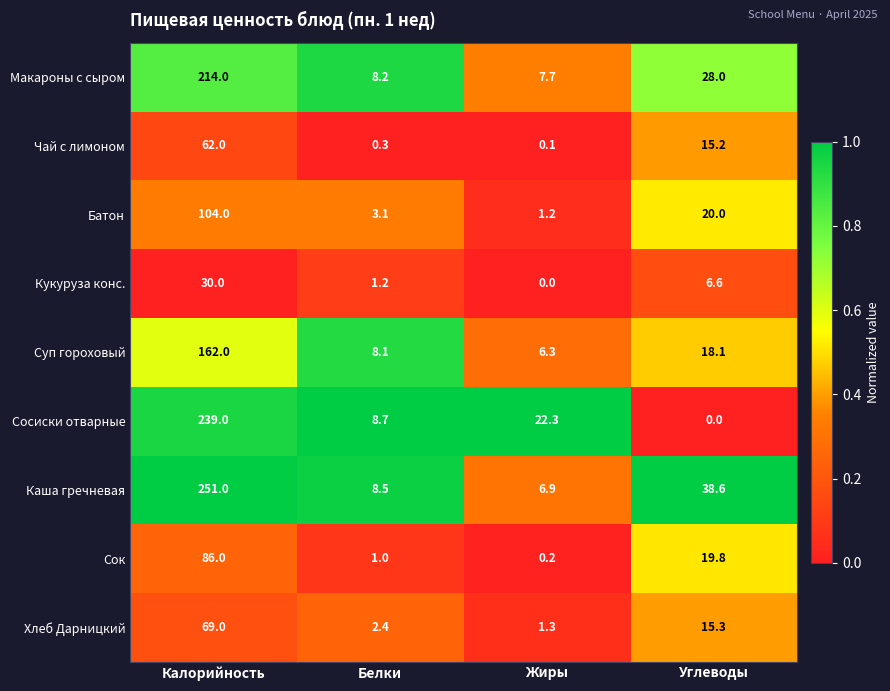

Where does the Суп гороховый series first go above 18?

Калорийность